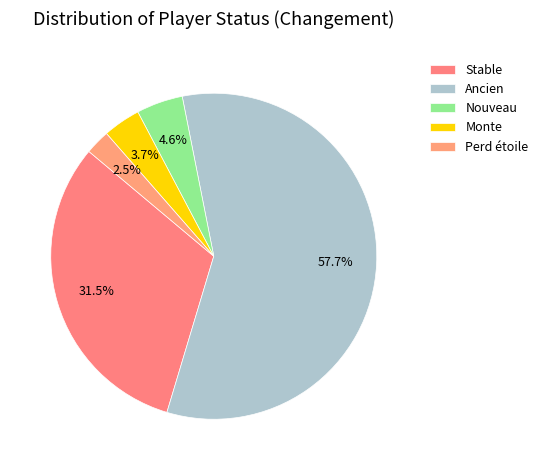

Which slice is the smallest?

Perd étoile